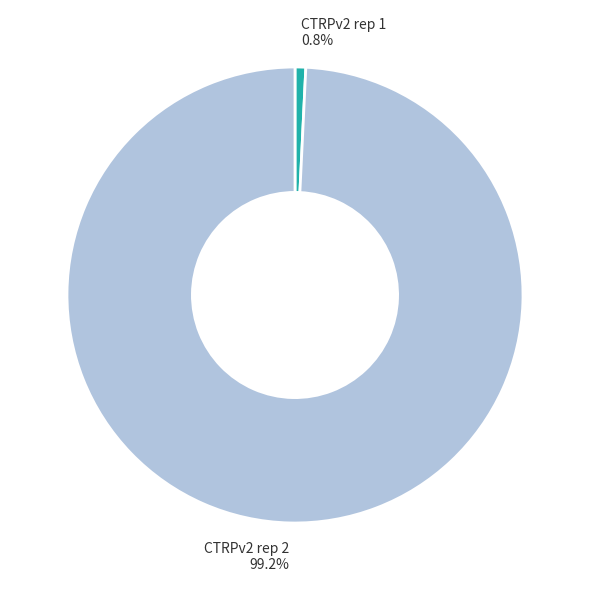

Does any single category account for the majority?

Yes